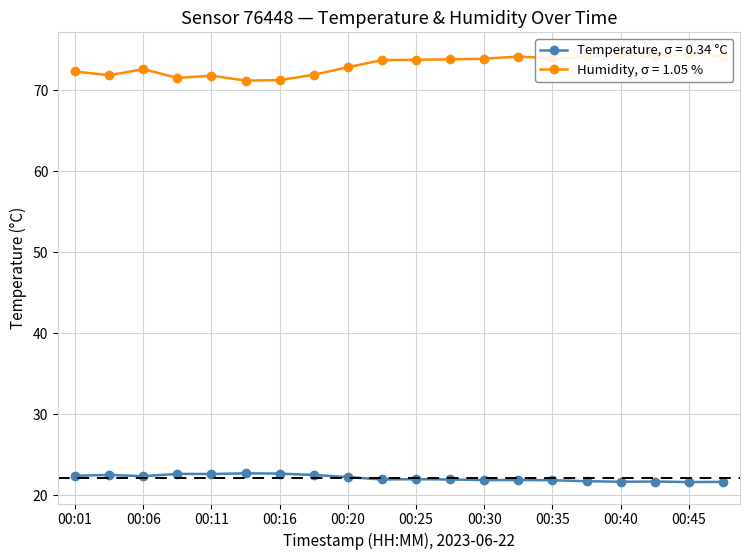

What is the sum of the temperature values at 00:16 and 00:03?

45.2